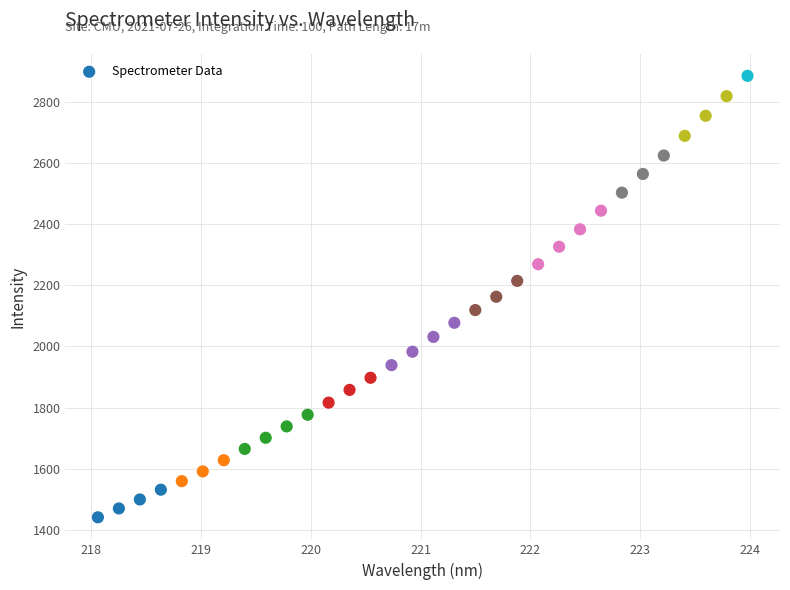

What is the range of X values (max minus min)?

5.9